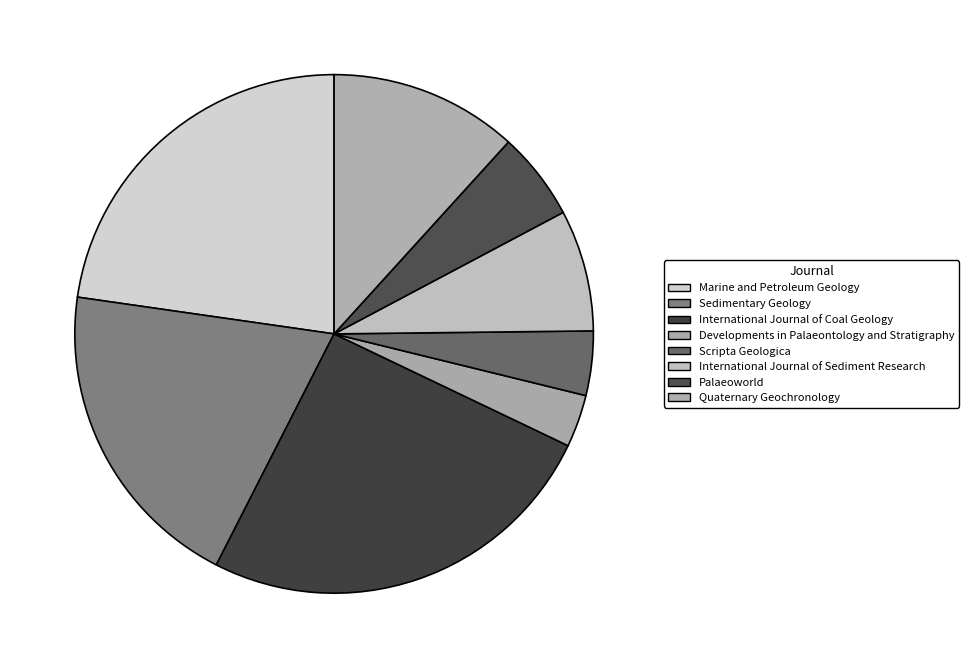

To the nearest percent, what is the combined percentage of Scripta Geologica and International Journal of Coal Geology?

29%